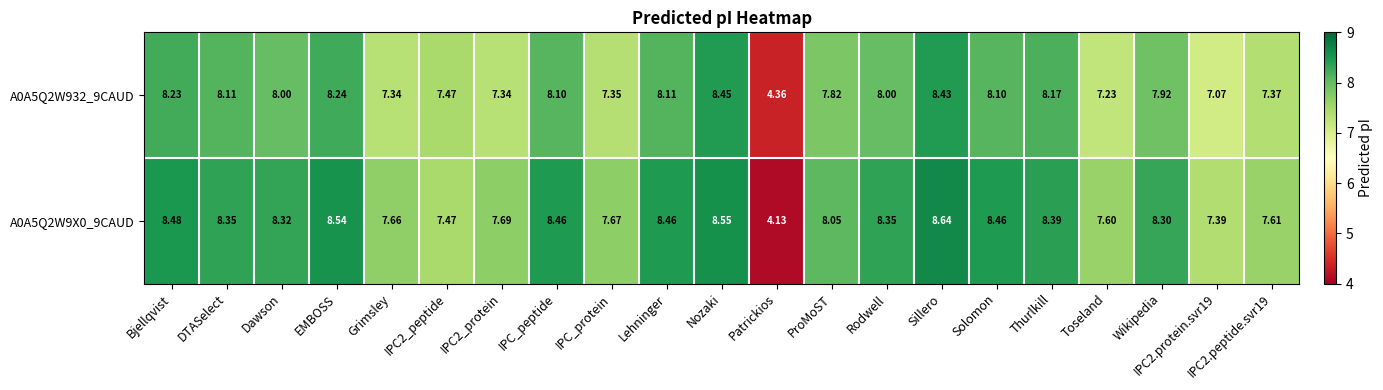

Rank the series by their maximum value, from lowest to highest.

A0A5Q2W932_9CAUD, A0A5Q2W9X0_9CAUD